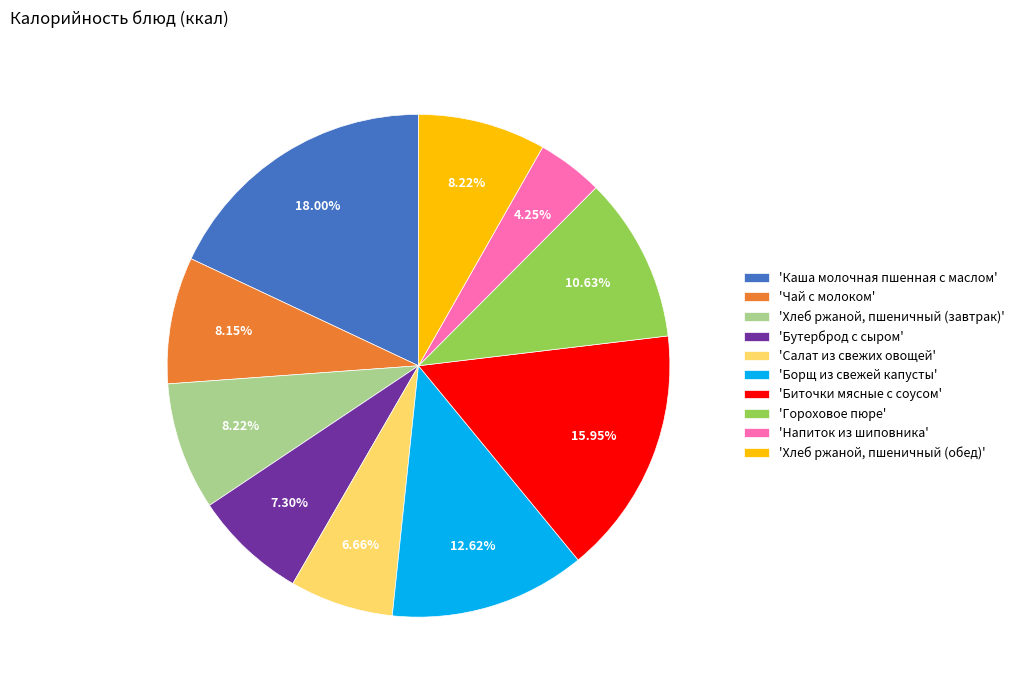

How many segments does this pie chart have?

10